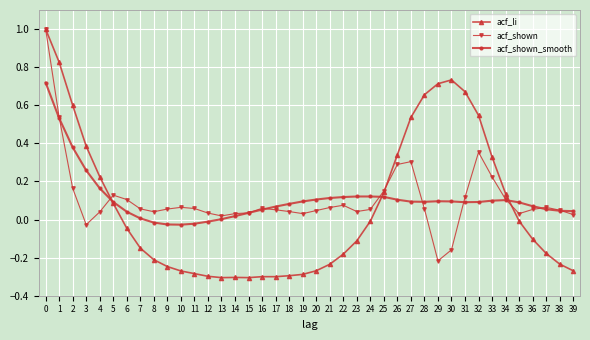

Which series has the widest spread of values?

acf_li